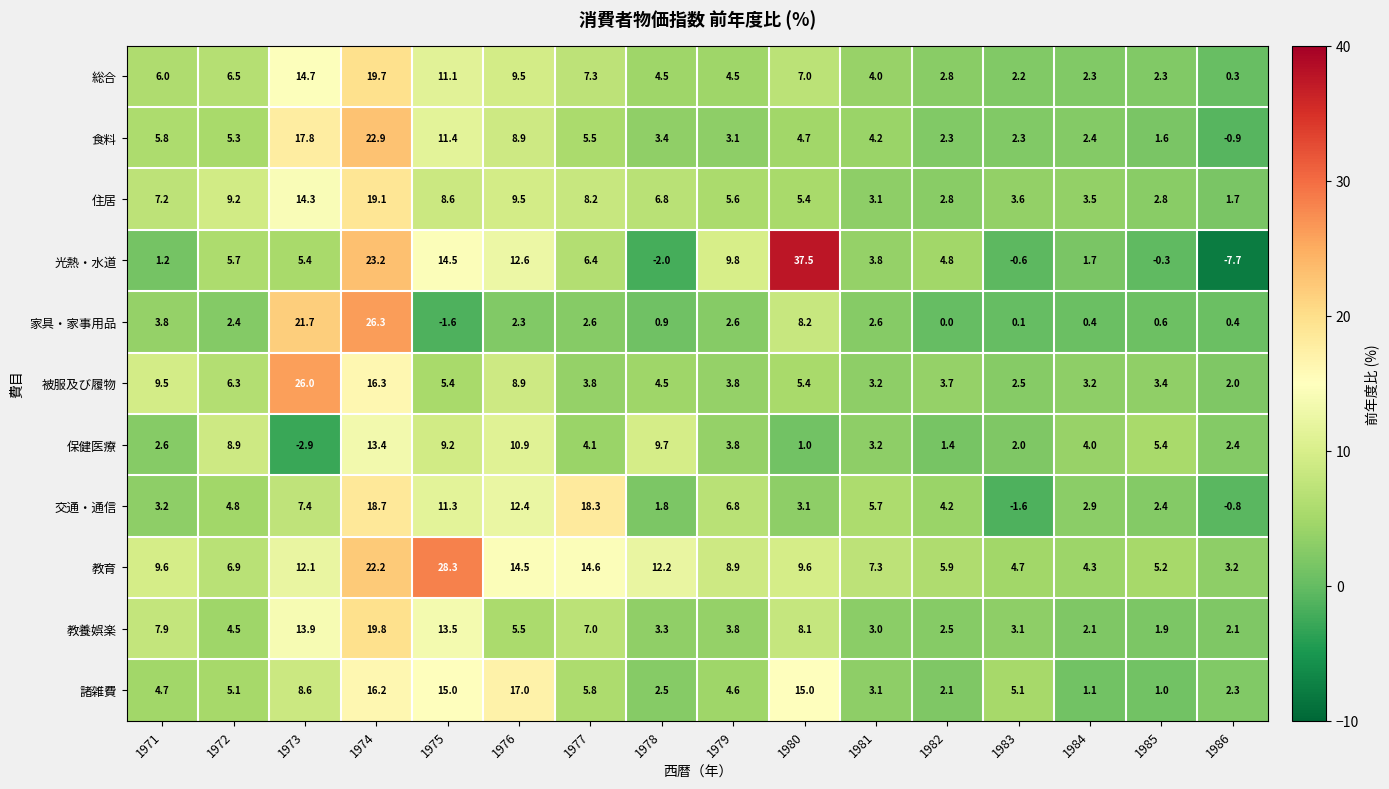

The 住居 series shows 7.2 at 1980. True or false?

False